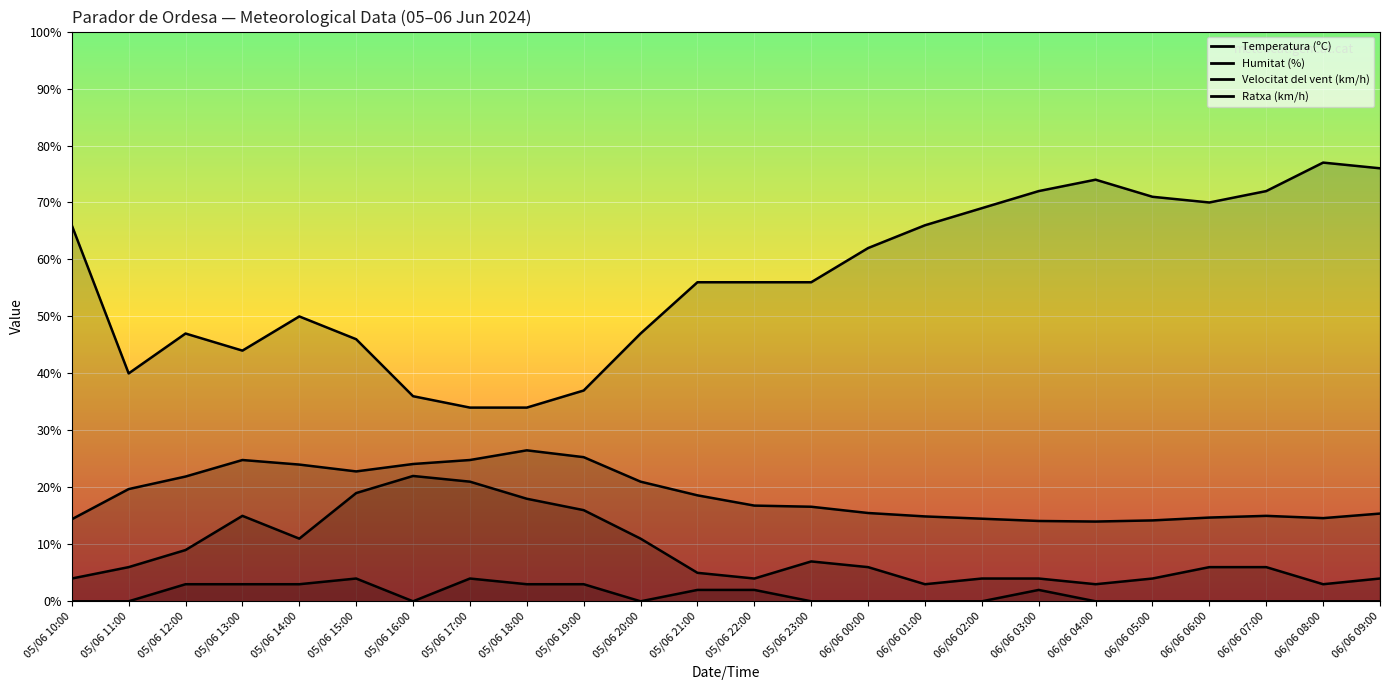

Which category has the lowest value in the Humitat (%) series?

05/06 17:00